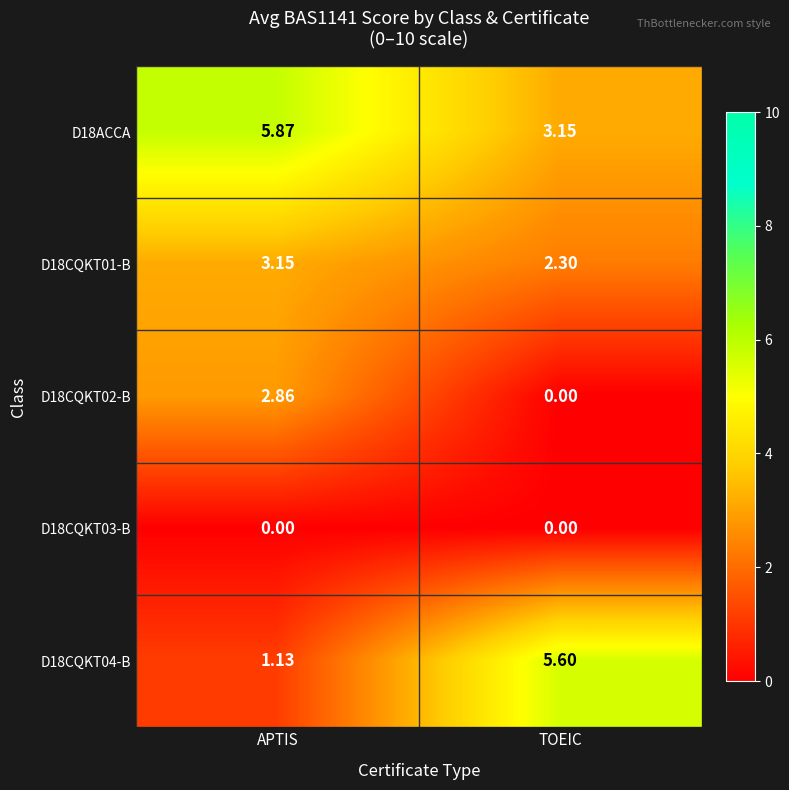

At APTIS, list the series in order from smallest to largest.

D18CQKT03-B, D18CQKT04-B, D18CQKT02-B, D18CQKT01-B, D18ACCA